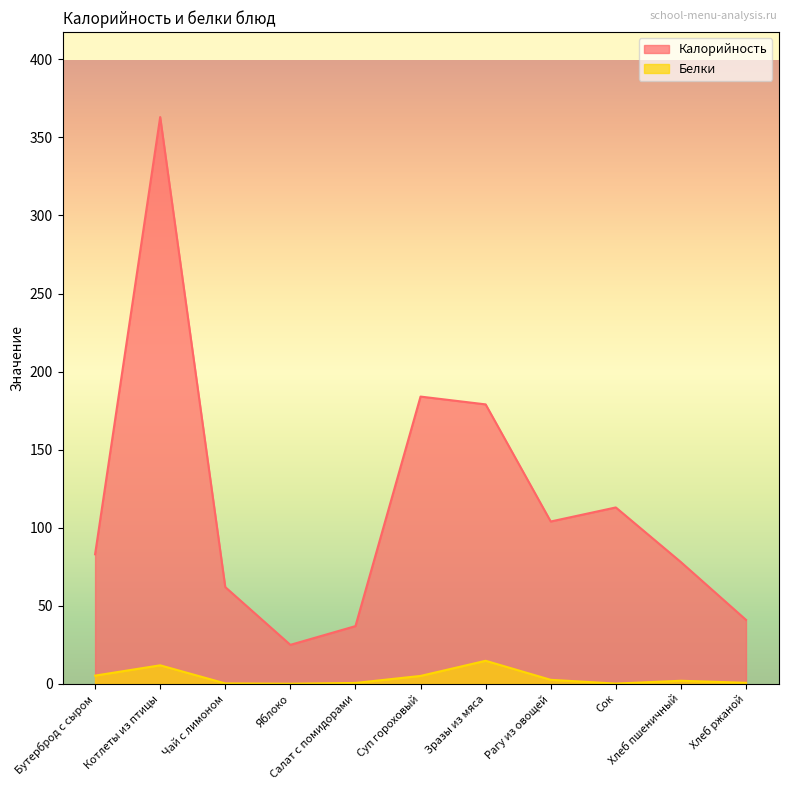

What is the sum of the Белки values at Зразы из мяса and Яблоко?

14.9